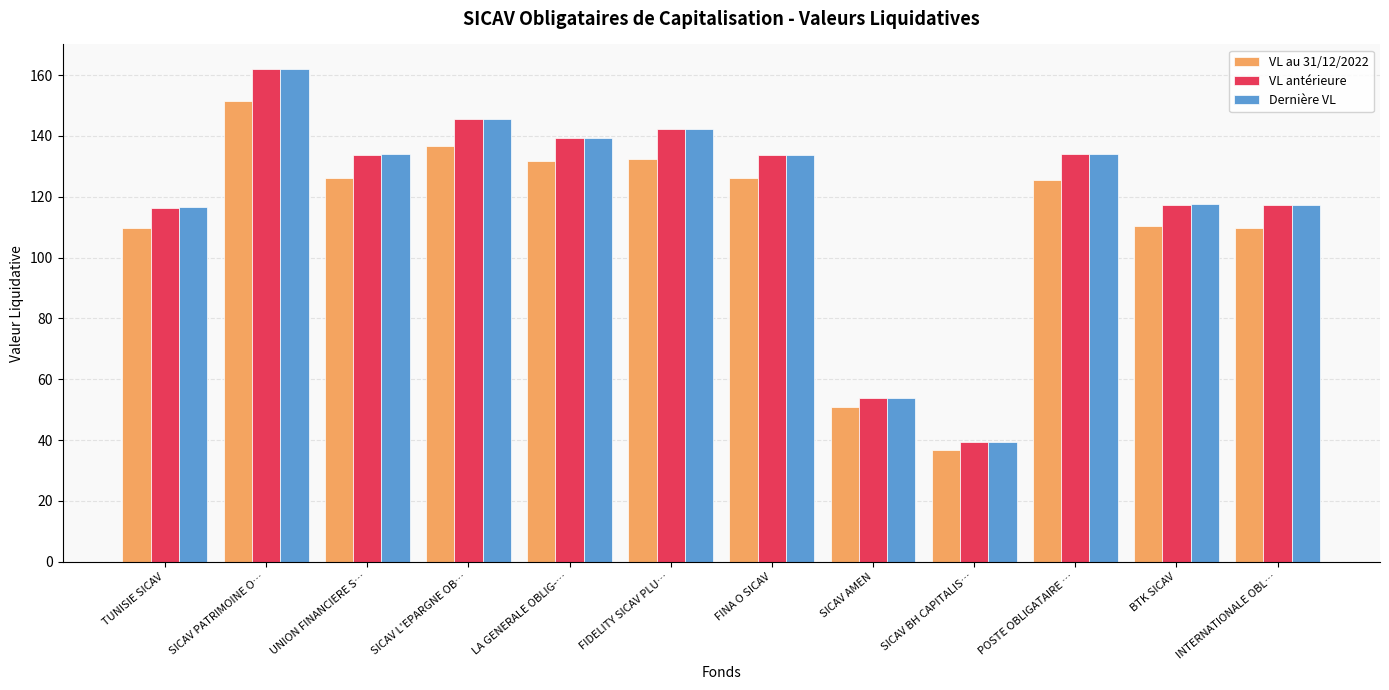

How many bars are there in each group?

3